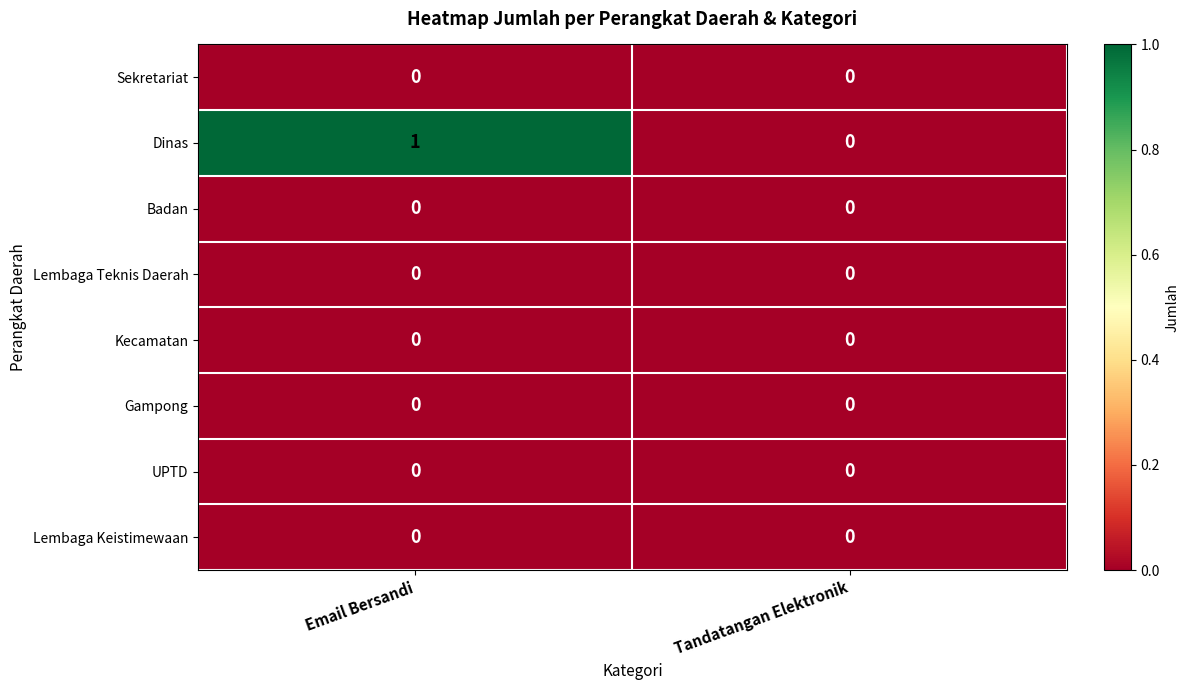

Count the number of categories in the chart.

2